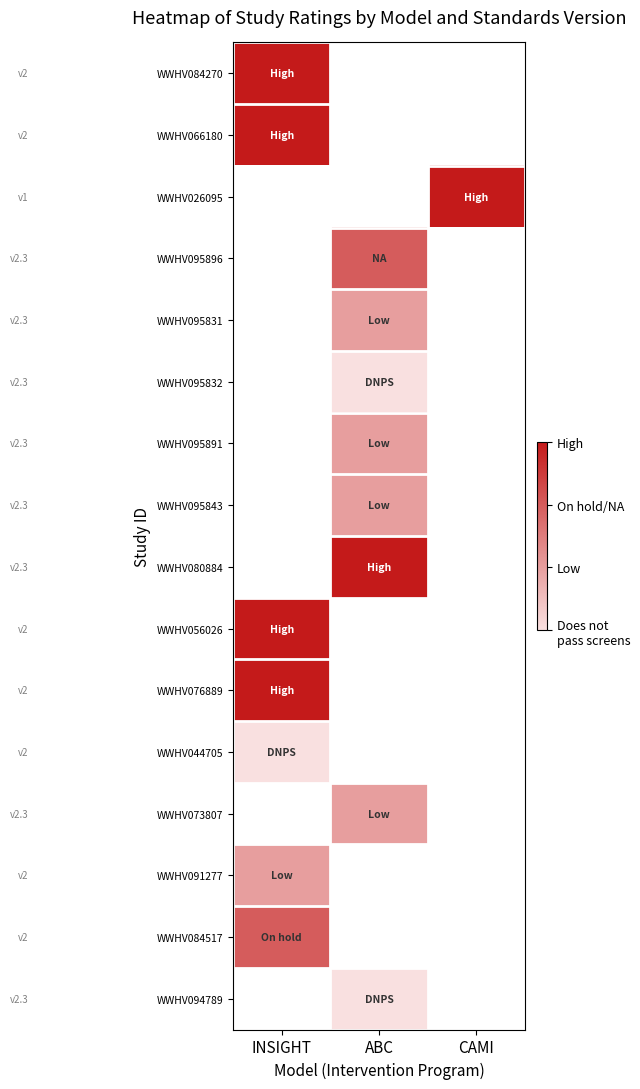

What is the highest value of the WWHV056026 series?

3.0